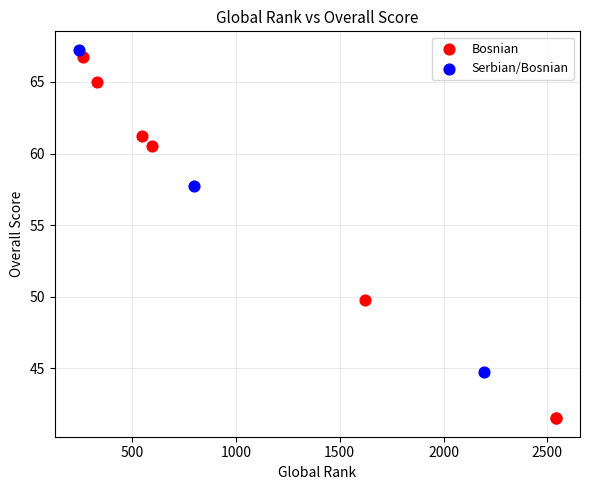

Which series has the widest spread of Y values?

Bosnian